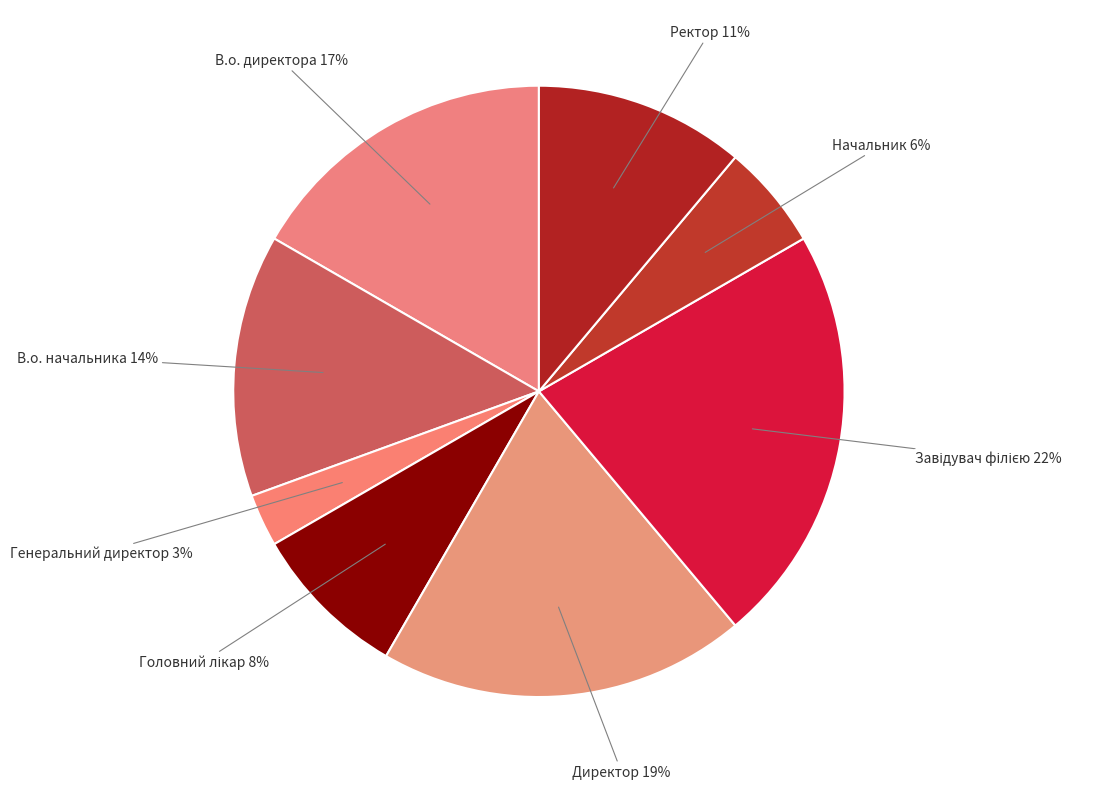

To the nearest percent, what percentage of the pie is Начальник?

6%